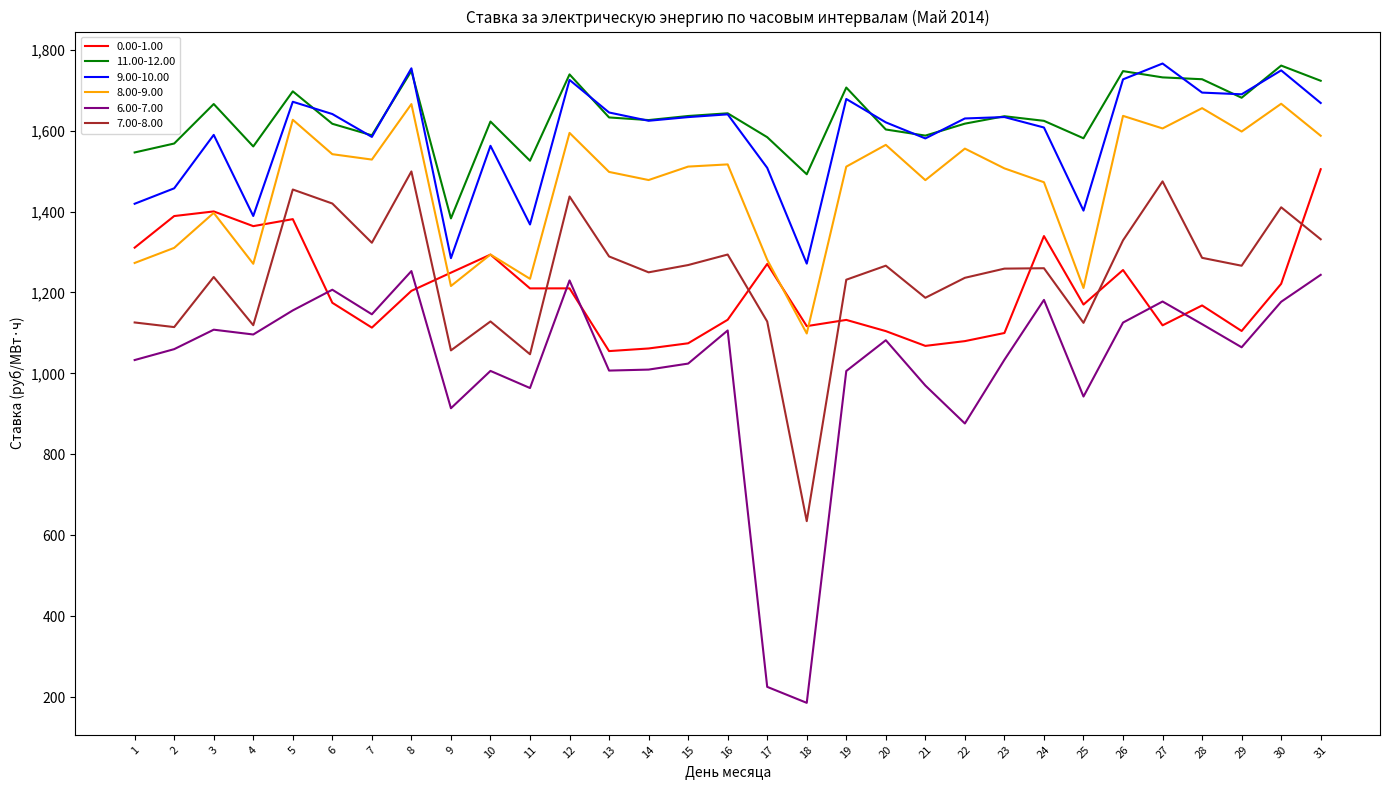

What is the greatest value displayed?

1765.7